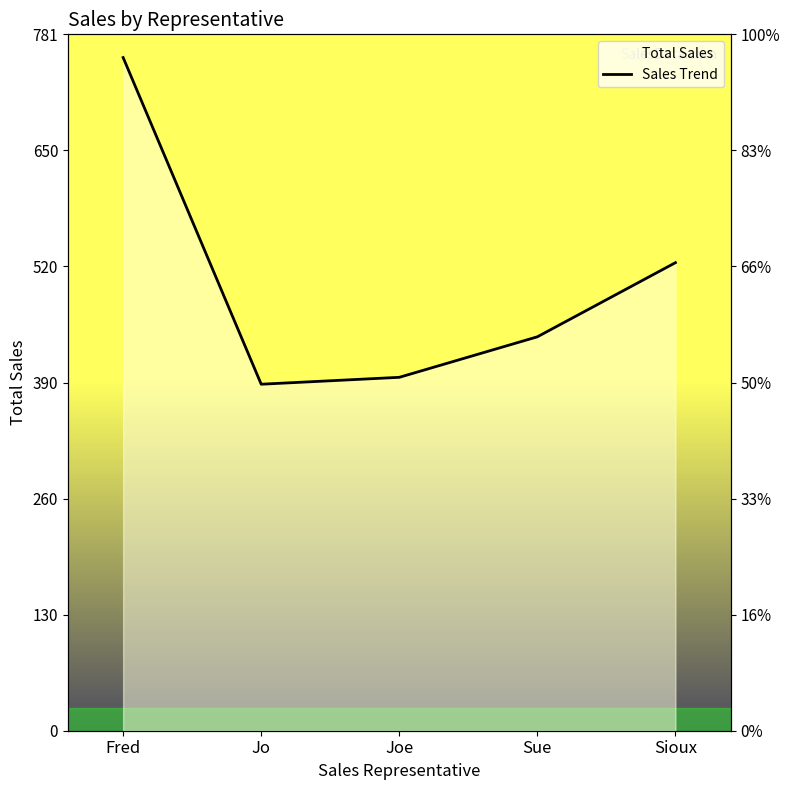

Which label corresponds to the smallest value in the chart?

Jo